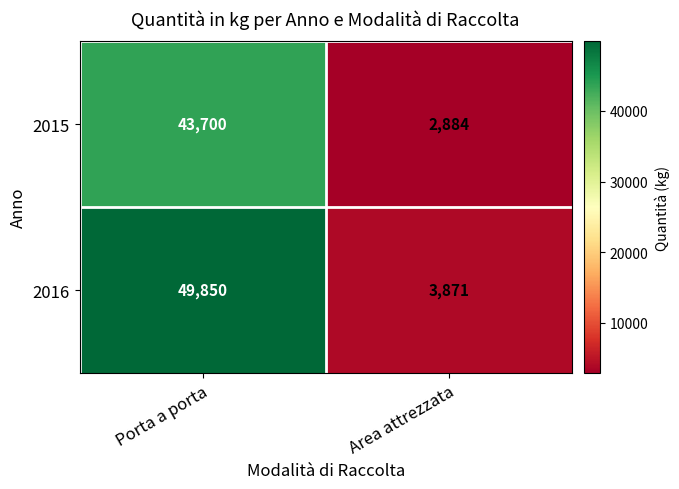

At which category is the sum across all series the highest?

Porta a porta